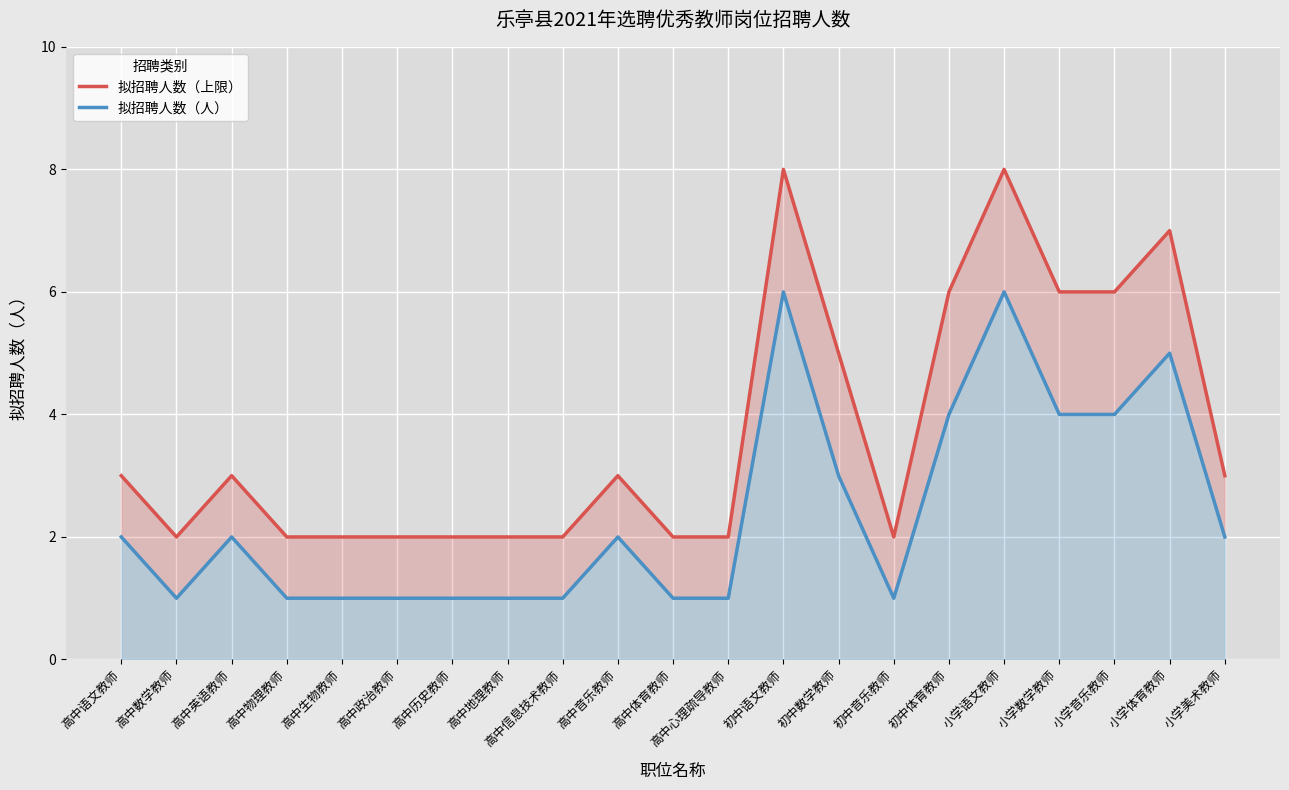

What position from the left is 高中地理教师?

8